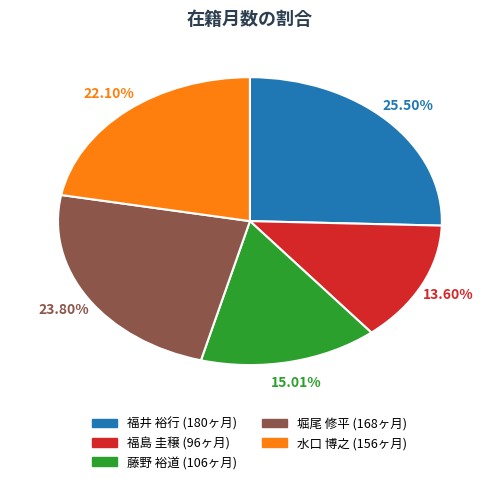

What is the largest slice in the pie chart?

福井 裕行